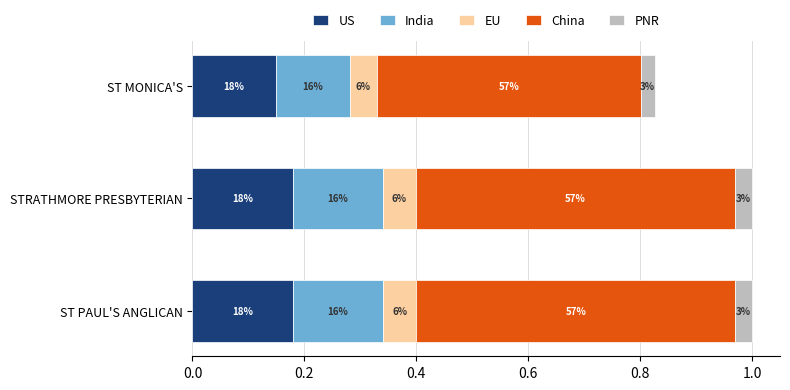

What are all the series names shown in the legend?

US, India, EU, China, PNR